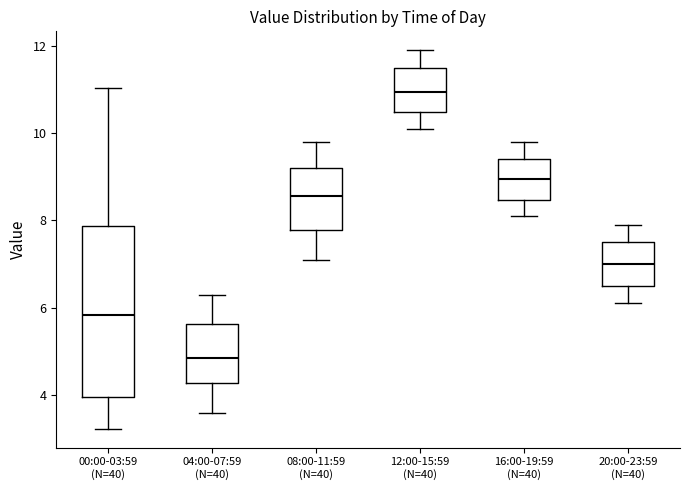

Reading left to right, transcribe this box plot: for each box, give where its median line is, the range the box spans, and where its two whiskers end, as read against the y-axis. The values are not printed on the chart, so give them approximately, as read against the axis.

00:00-03:59 (N=40): median 5.8, box 4.0 to 7.8, whiskers 3.2 to 11.0
04:00-07:59 (N=40): median 4.8, box 4.2 to 5.6, whiskers 3.6 to 6.4
08:00-11:59 (N=40): median 8.6, box 7.8 to 9.2, whiskers 7.2 to 9.8
12:00-15:59 (N=40): median 11.0, box 10.4 to 11.6, whiskers 10.2 to 12.0
16:00-19:59 (N=40): median 9.0, box 8.4 to 9.4, whiskers 8.2 to 9.8
20:00-23:59 (N=40): median 7.0, box 6.6 to 7.6, whiskers 6.2 to 8.0